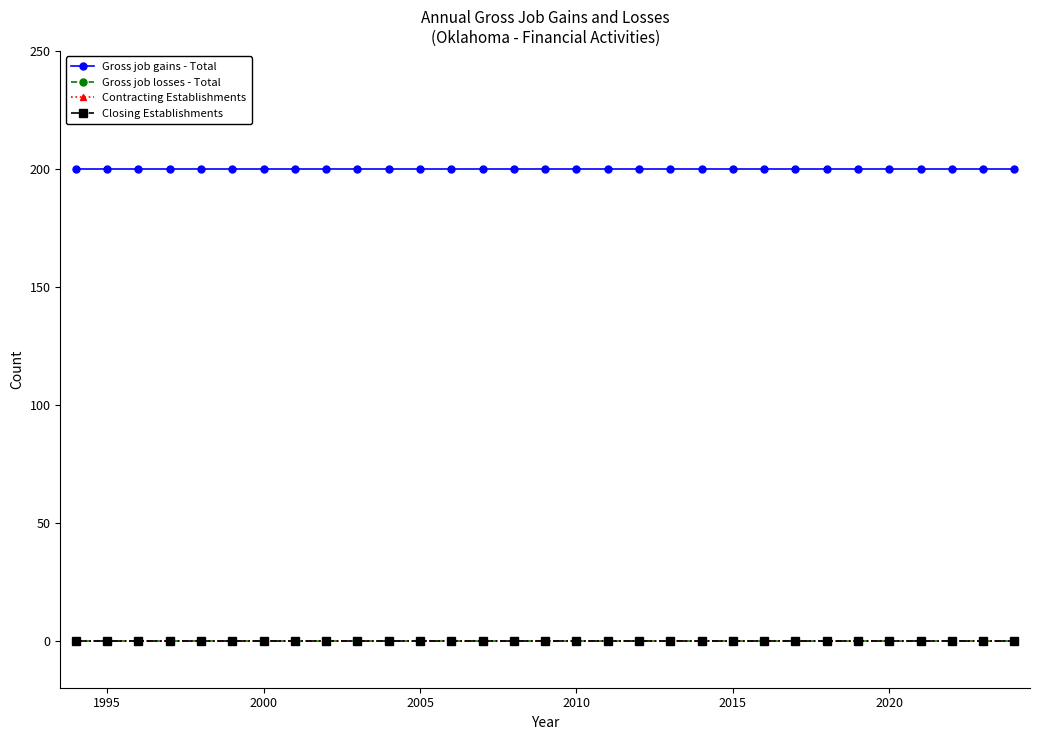

Reading right to left, extract all data points from this chart.

Gross job gains - Total: 200	200	200	200	200	200	200	200	200	200	200	200	200	200	200	200	200	200	200	200	200	200	200	200	200	200	200	200	200	200	200
Gross job losses - Total: 0	0	0	0	0	0	0	0	0	0	0	0	0	0	0	0	0	0	0	0	0	0	0	0	0	0	0	0	0	0	0
Contracting Establishments: 0	0	0	0	0	0	0	0	0	0	0	0	0	0	0	0	0	0	0	0	0	0	0	0	0	0	0	0	0	0	0
Closing Establishments: 0	0	0	0	0	0	0	0	0	0	0	0	0	0	0	0	0	0	0	0	0	0	0	0	0	0	0	0	0	0	0